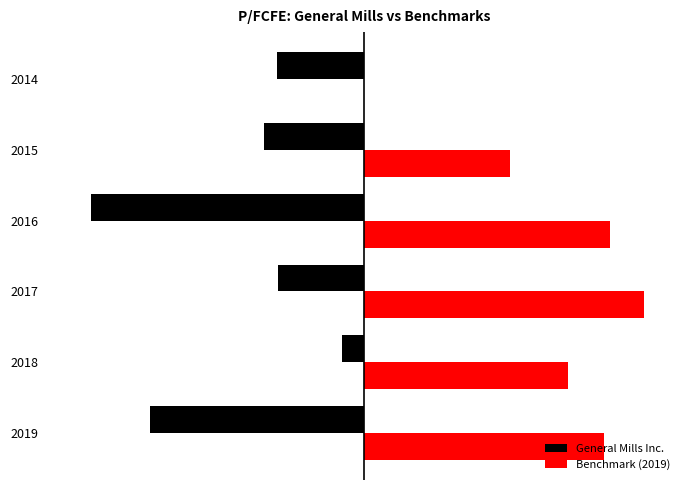

What is the average value of the General Mills Inc. series?

-18.1